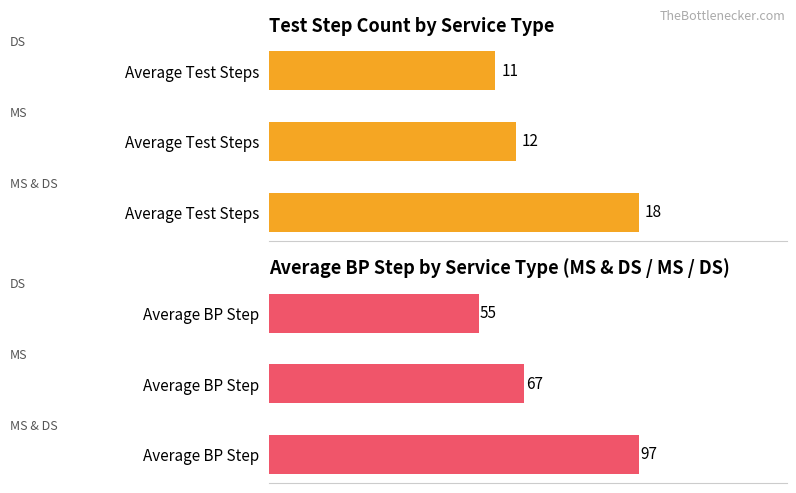

Which series changed the most between 0 and 2?

Average BP Step